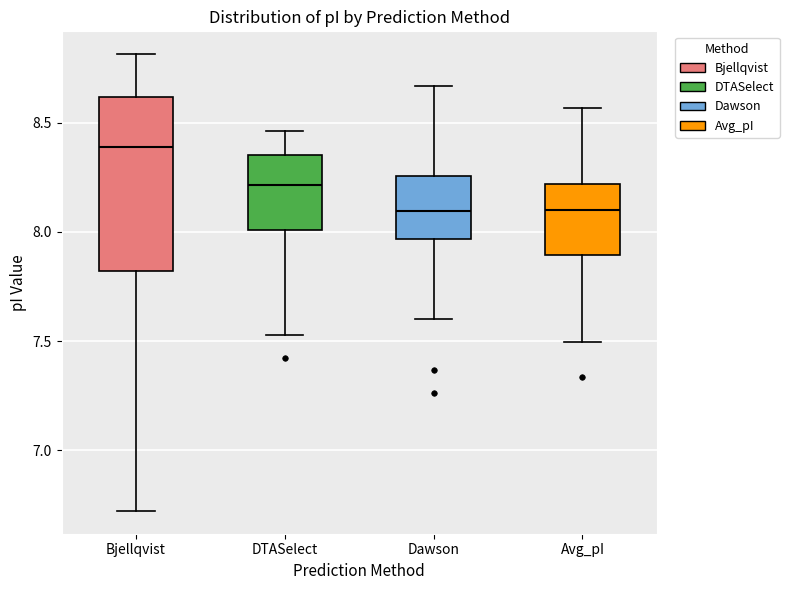

Reading left to right, transcribe this box plot: for each box, give where its median line is, the range the box spans, and where its two whiskers end, as read against the y-axis. The values are not printed on the chart, so give them approximately, as read against the axis.

Bjellqvist: median 8.40, box 7.80 to 8.60, whiskers 6.70 to 8.80
DTASelect: median 8.20, box 8.00 to 8.35, whiskers 7.55 to 8.45
Dawson: median 8.10, box 7.95 to 8.25, whiskers 7.60 to 8.65
Avg_pI: median 8.10, box 7.90 to 8.20, whiskers 7.50 to 8.55